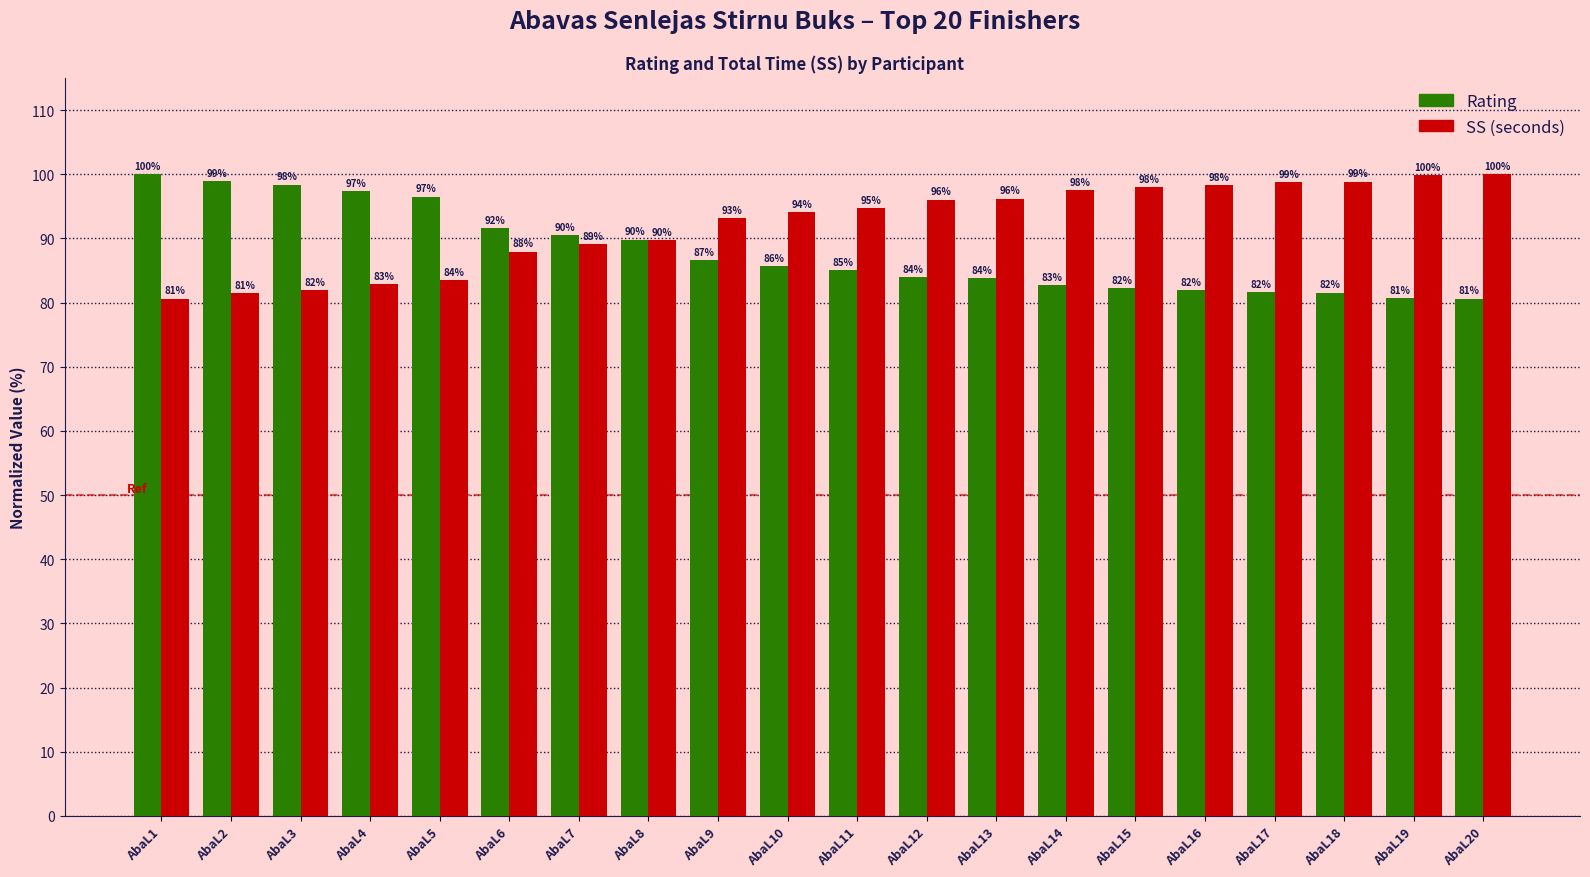

True or false: SS (seconds) has a value of 88.0 at AbaL6.

True